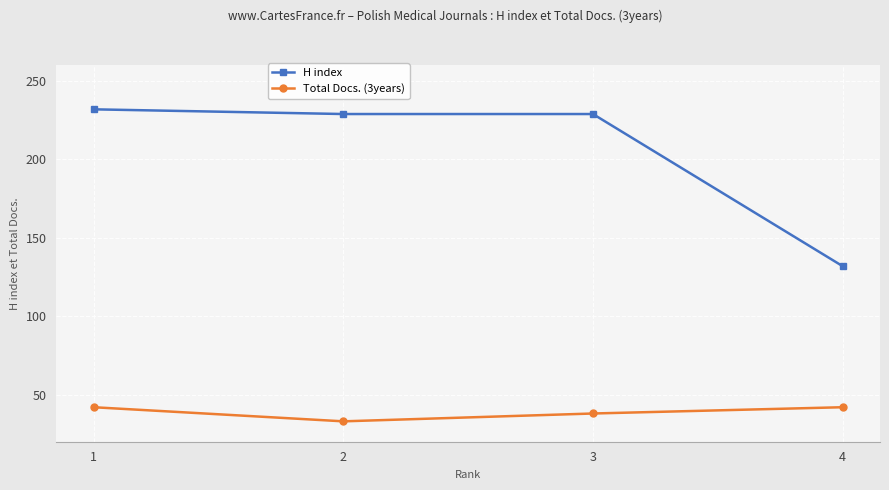

What is the sum of all H index values?

822